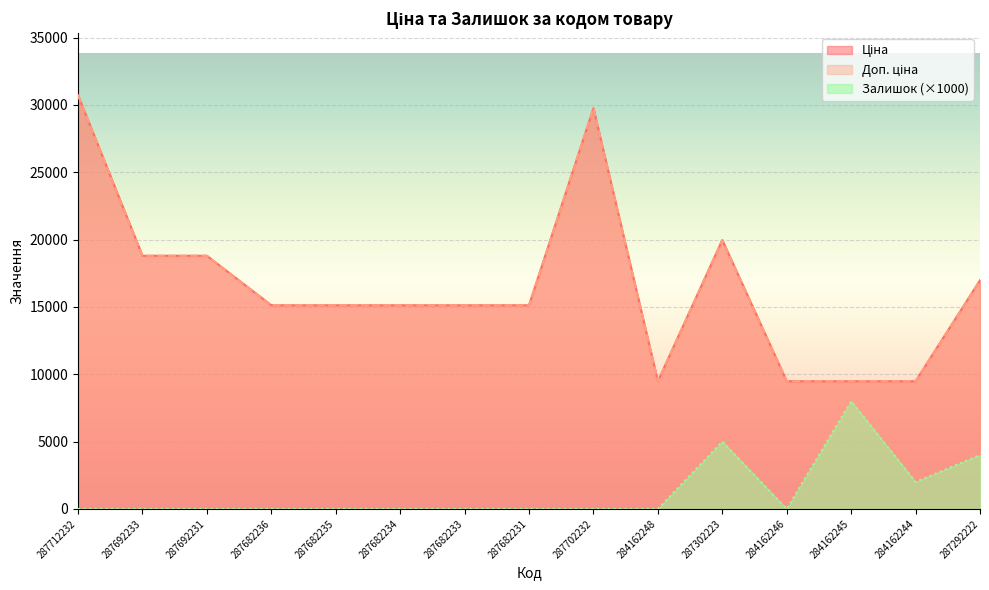

True or false: Ціна has more than 1 points higher than both neighbors.

True